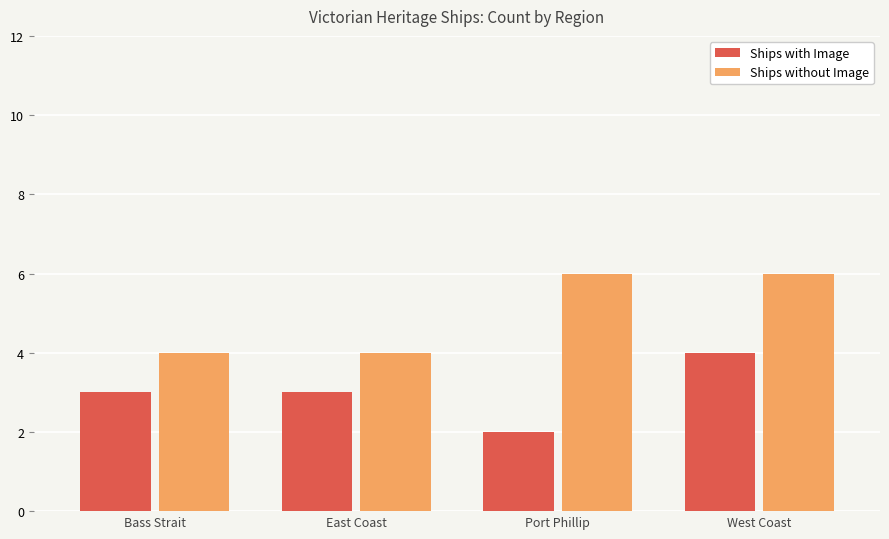

What is the sum of the Ships with Image values at East Coast and Port Phillip?

5